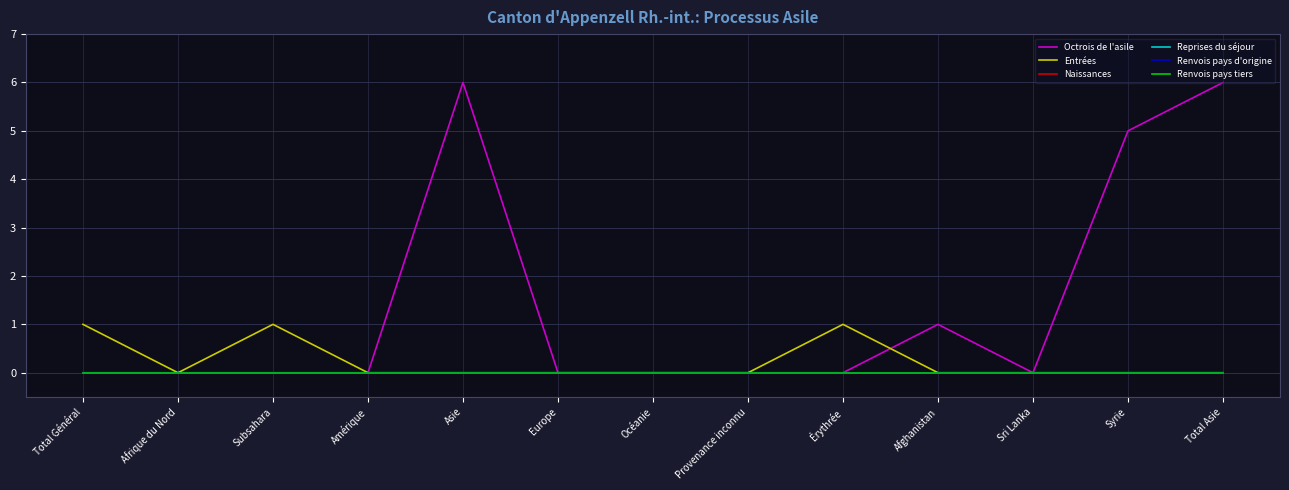

At how many categories does at least one series exceed 4?

3